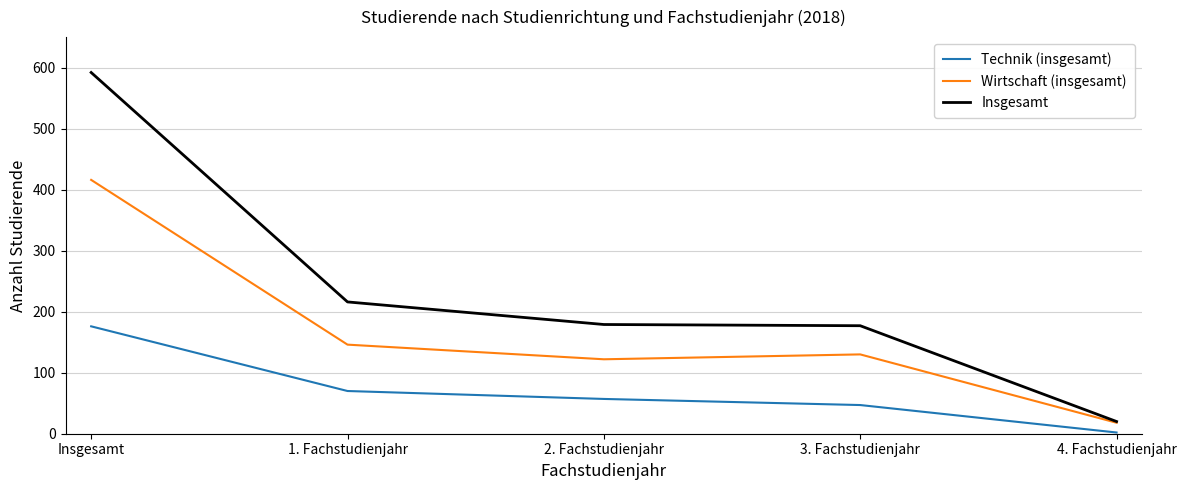

The Wirtschaft (insgesamt) series shows 225 at 1. Fachstudienjahr. True or false?

False